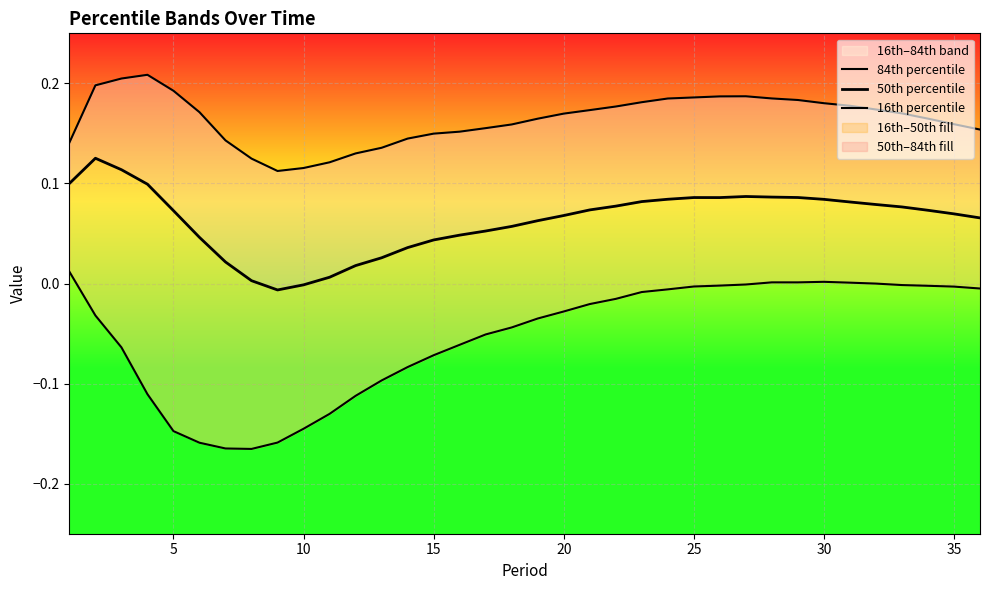

How many categories are shown in the chart?

36